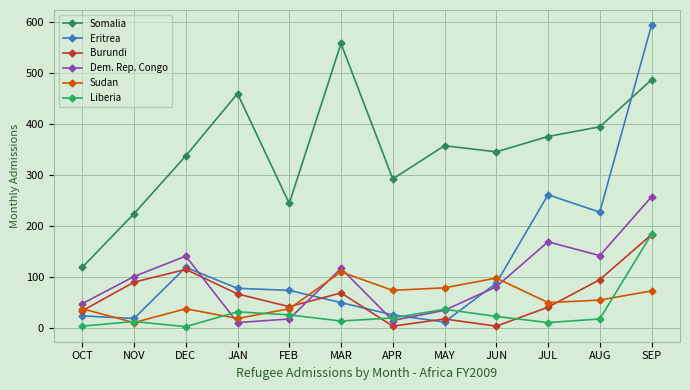

How many series are shown in this chart?

6